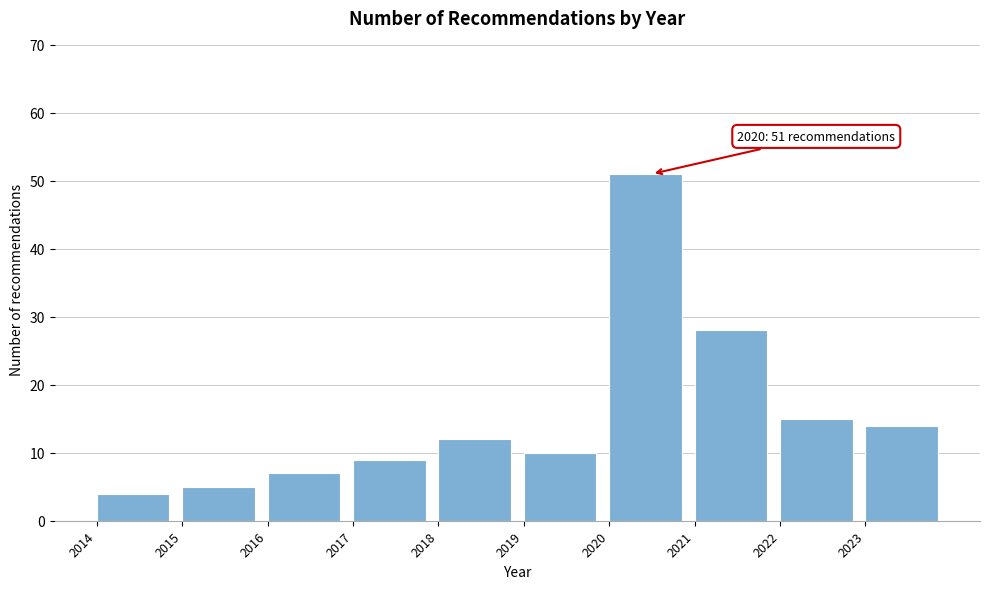

Which range on the x-axis has the tallest bar?

2020 to 2021